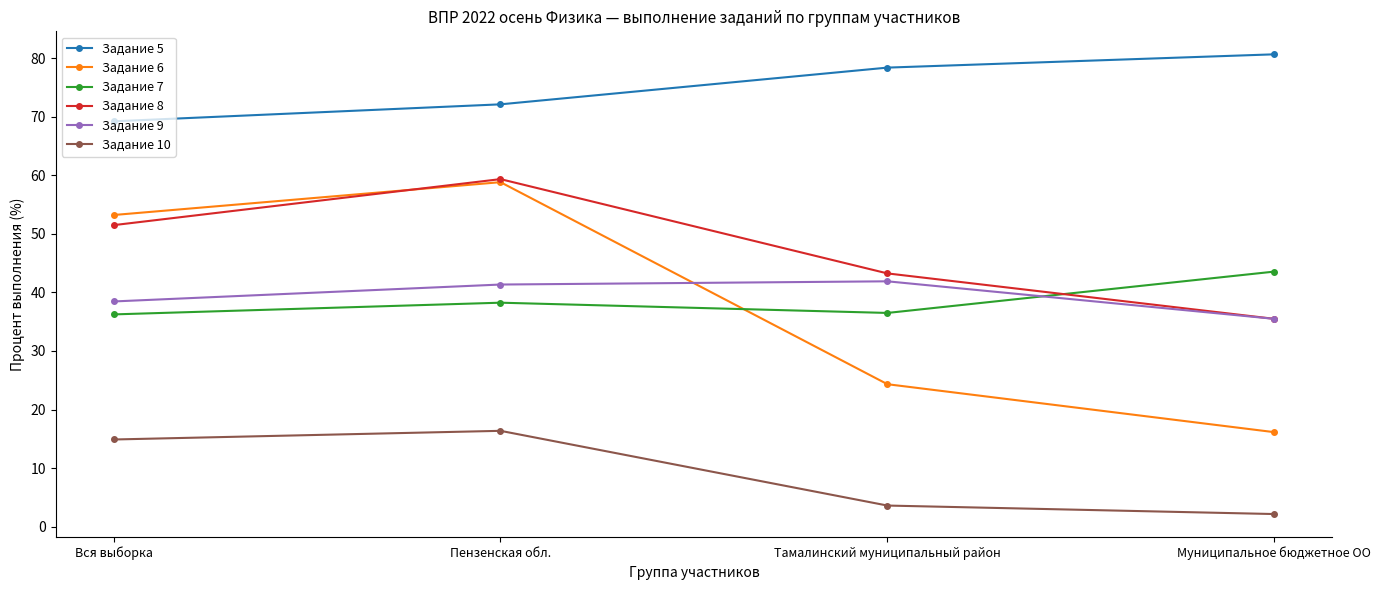

Count the number of categories in the chart.

4